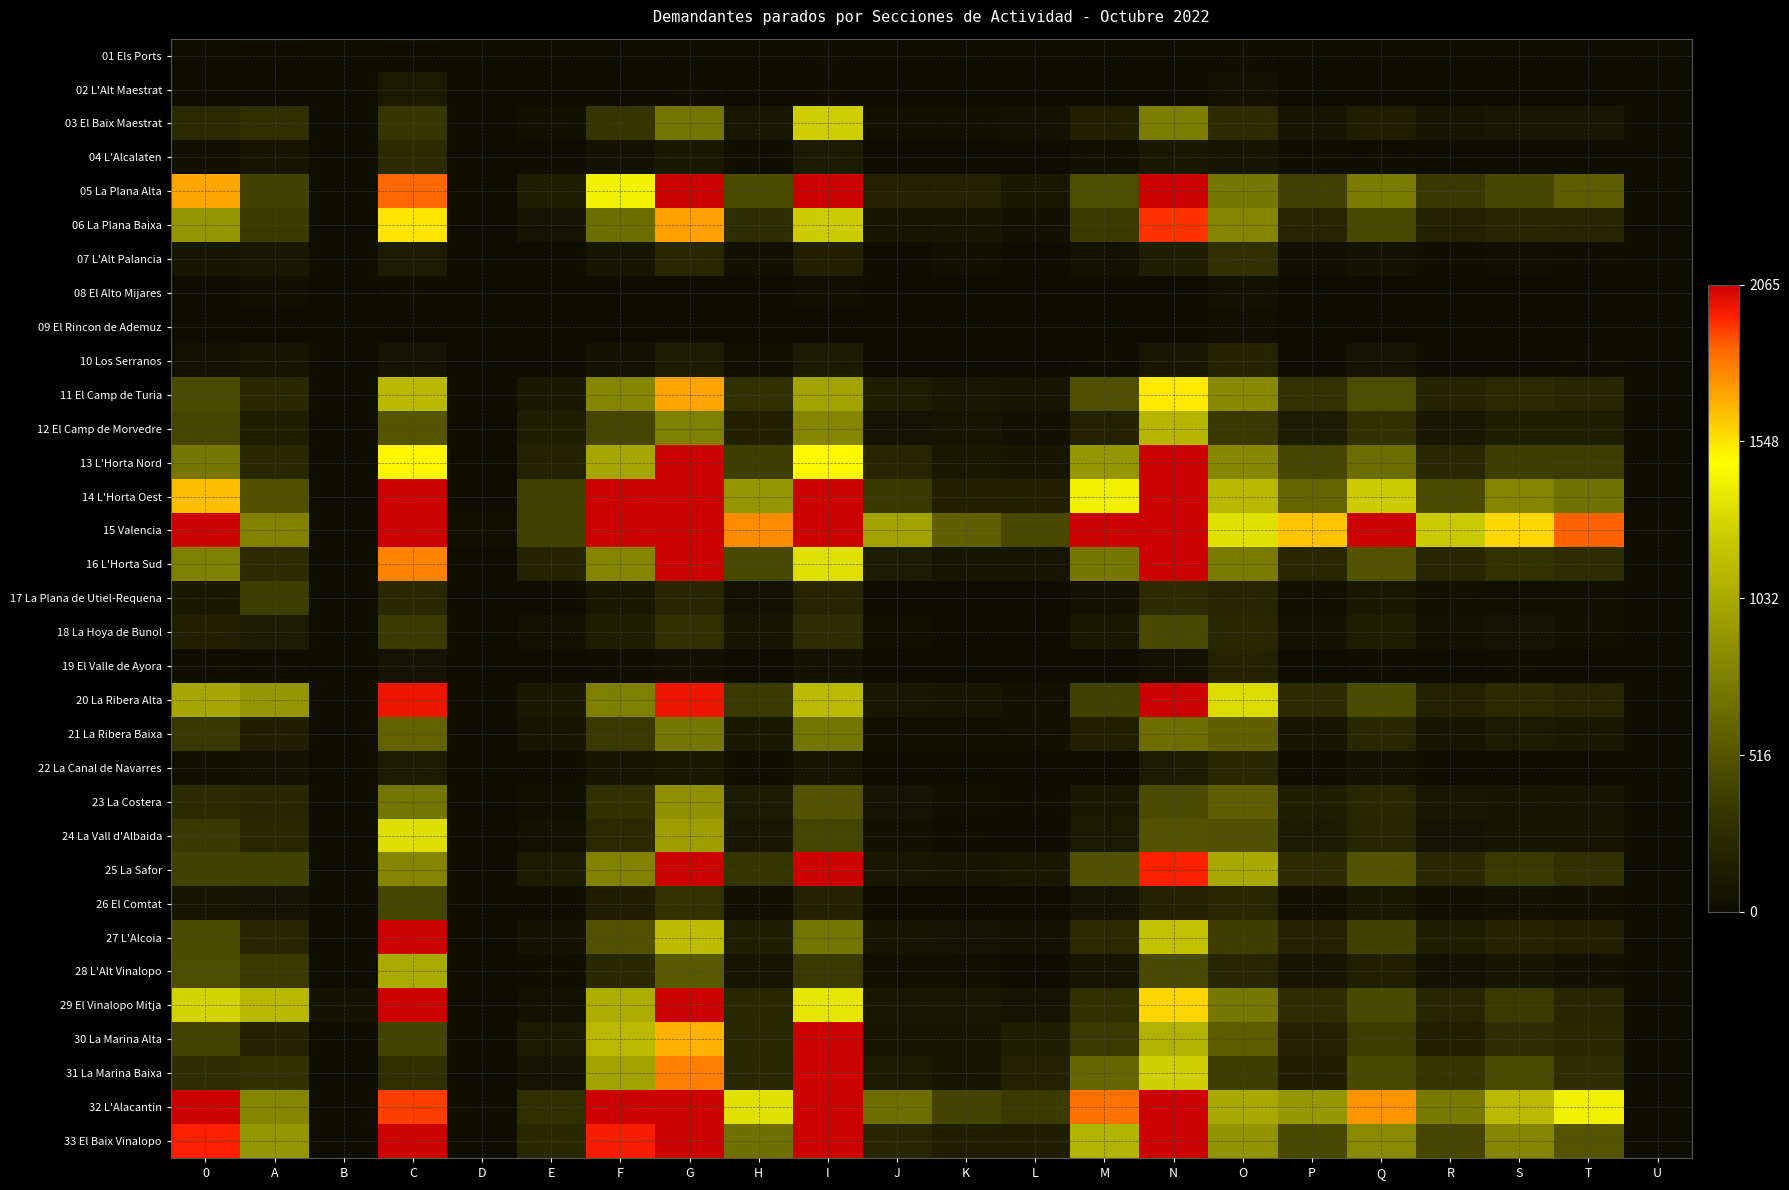

Reading left to right, list all the values displayed in this chart.

01 Els Ports: 0=5	A=11	B=1	C=12	D=1	E=1	F=7	G=8	H=4	I=17	J=2	K=1	L=0	M=1	N=6	O=23	P=4	Q=5	R=0	S=2	T=1	U=1
02 L'Alt Maestrat: 0=14	A=13	B=0	C=108	D=0	E=3	F=14	G=24	H=2	I=24	J=0	K=2	L=1	M=6	N=13	O=42	P=3	Q=10	R=1	S=4	T=6	U=0
03 El Baix Maestrat: 0=243	A=286	B=4	C=335	D=2	E=33	F=328	G=706	H=92	I=1246	J=33	K=33	L=46	M=165	N=761	O=263	P=70	Q=146	R=68	S=93	T=91	U=3
04 L'Alcalaten: 0=28	A=71	B=2	C=257	D=1	E=6	F=52	G=100	H=18	I=119	J=3	K=5	L=1	M=40	N=102	O=73	P=18	Q=24	R=8	S=15	T=8	U=0
05 La Plana Alta: 0=1701	A=398	B=15	C=1852	D=5	E=130	F=1422	G=2560	H=460	I=2835	J=176	K=184	L=102	M=473	N=2740	O=722	P=392	Q=746	R=344	S=432	T=569	U=2
06 La Plana Baixa: 0=908	A=371	B=4	C=1545	D=9	E=62	F=669	G=1714	H=271	I=1236	J=79	K=81	L=38	M=365	N=1932	O=805	P=199	Q=438	R=174	S=211	T=200	U=0
07 L'Alt Palancia: 0=84	A=95	B=2	C=122	D=0	E=15	F=78	G=218	H=37	I=163	J=5	K=34	L=3	M=44	N=144	O=292	P=25	Q=49	R=21	S=25	T=23	U=1
08 El Alto Mijares: 0=2	A=28	B=0	C=20	D=0	E=0	F=9	G=12	H=6	I=25	J=1	K=0	L=1	M=11	N=6	O=44	P=1	Q=8	R=6	S=5	T=3	U=0
09 El Rincon de Ademuz: 0=7	A=6	B=1	C=8	D=0	E=2	F=11	G=11	H=3	I=10	J=0	K=3	L=1	M=7	N=12	O=26	P=1	Q=2	R=1	S=0	T=2	U=0
10 Los Serranos: 0=43	A=67	B=7	C=58	D=1	E=9	F=51	G=124	H=30	I=120	J=12	K=7	L=2	M=17	N=90	O=190	P=11	Q=59	R=10	S=11	T=20	U=0
11 El Camp de Turia: 0=455	A=242	B=11	C=1117	D=4	E=99	F=810	G=1707	H=297	I=990	J=132	K=95	L=68	M=485	N=1540	O=833	P=308	Q=471	R=189	S=246	T=203	U=4
12 El Camp de Morvedre: 0=434	A=130	B=4	C=524	D=2	E=139	F=422	G=781	H=166	I=811	J=61	K=67	L=39	M=179	N=1098	O=339	P=127	Q=306	R=94	S=130	T=131	U=1
13 L'Horta Nord: 0=725	A=231	B=3	C=1502	D=8	E=184	F=1012	G=2119	H=380	I=1499	J=197	K=103	L=84	M=917	N=2160	O=827	P=429	Q=656	R=232	S=384	T=374	U=0
14 L'Horta Oest: 0=1642	A=494	B=14	C=3519	D=13	E=405	F=2113	G=4140	H=904	I=2779	J=342	K=162	L=156	M=1417	N=5126	O=1115	P=612	Q=1236	R=455	S=801	T=689	U=4
15 Valencia: 0=2875	A=794	B=6	C=3868	D=31	E=405	F=3277	G=7442	H=1765	I=6084	J=983	K=584	L=436	M=3654	N=8744	O=1347	P=1627	Q=2370	R=1227	S=1581	T=1856	U=17
16 L'Horta Sud: 0=776	A=265	B=6	C=1789	D=5	E=186	F=809	G=2147	H=438	I=1336	J=129	K=79	L=65	M=733	N=2234	O=743	P=231	Q=514	R=204	S=308	T=268	U=2
17 La Plana de Utiel-Requena: 0=101	A=374	B=1	C=242	D=1	E=8	F=99	G=206	H=41	I=199	J=7	K=13	L=3	M=50	N=263	O=201	P=33	Q=103	R=35	S=29	T=30	U=0
18 La Hoya de Bunol: 0=160	A=127	B=1	C=368	D=0	E=45	F=142	G=295	H=85	I=267	J=27	K=15	L=11	M=97	N=446	O=218	P=50	Q=143	R=45	S=57	T=38	U=0
19 El Valle de Ayora: 0=19	A=19	B=0	C=60	D=0	E=3	F=23	G=35	H=15	I=47	J=3	K=2	L=2	M=13	N=46	O=180	P=7	Q=21	R=1	S=18	T=13	U=0
20 La Ribera Alta: 0=1014	A=904	B=5	C=2000	D=7	E=102	F=768	G=2000	H=360	I=1137	J=95	K=87	L=39	M=403	N=2090	O=1307	P=265	Q=462	R=173	S=256	T=198	U=2
21 La Ribera Baixa: 0=345	A=153	B=0	C=603	D=0	E=79	F=350	G=722	H=104	I=708	J=28	K=29	L=38	M=155	N=664	O=587	P=85	Q=227	R=78	S=118	T=99	U=1
22 La Canal de Navarres: 0=37	A=55	B=1	C=125	D=1	E=8	F=78	G=104	H=24	I=71	J=6	K=6	L=4	M=10	N=127	O=228	P=23	Q=52	R=12	S=11	T=11	U=0
23 La Costera: 0=256	A=213	B=1	C=703	D=0	E=31	F=305	G=881	H=116	I=513	J=62	K=31	L=20	M=102	N=464	O=578	P=132	Q=230	R=90	S=88	T=69	U=1
24 La Vall d'Albaida: 0=342	A=233	B=2	C=1324	D=3	E=44	F=249	G=958	H=89	I=426	J=35	K=24	L=10	M=106	N=509	O=490	P=114	Q=206	R=64	S=88	T=78	U=0
25 La Safor: 0=398	A=396	B=5	C=803	D=7	E=119	F=794	G=2146	H=325	I=2087	J=90	K=84	L=101	M=492	N=1966	O=1017	P=263	Q=515	R=237	S=353	T=297	U=5
26 El Comtat: 0=85	A=63	B=1	C=425	D=0	E=7	F=148	G=310	H=26	I=185	J=15	K=10	L=7	M=57	N=182	O=227	P=34	Q=97	R=29	S=41	T=34	U=1
27 L'Alcoia: 0=458	A=202	B=5	C=2169	D=2	E=56	F=508	G=1139	H=144	I=702	J=77	K=63	L=43	M=245	N=1177	O=381	P=176	Q=397	R=144	S=188	T=158	U=1
28 L'Alt Vinalopo: 0=470	A=351	B=7	C=1035	D=1	E=17	F=234	G=543	H=65	I=348	J=26	K=32	L=9	M=78	N=451	O=210	P=78	Q=161	R=47	S=82	T=38	U=0
29 El Vinalopo Mitja: 0=1278	A=1118	B=49	C=3606	D=4	E=47	F=1049	G=2110	H=237	I=1370	J=95	K=89	L=59	M=306	N=1582	O=726	P=273	Q=445	R=211	S=360	T=216	U=0
30 La Marina Alta: 0=418	A=185	B=2	C=412	D=1	E=106	F=1123	G=1672	H=241	I=2273	J=82	K=84	L=144	M=363	N=1075	O=572	P=170	Q=375	R=159	S=279	T=242	U=0
31 La Marina Baixa: 0=280	A=295	B=1	C=290	D=2	E=61	F=978	G=1793	H=229	I=3389	J=118	K=87	L=177	M=629	N=1256	O=387	P=149	Q=444	R=330	S=460	T=282	U=1
32 L'Alacantin: 0=3454	A=812	B=13	C=1914	D=18	E=283	F=3610	G=6136	H=1338	I=5595	J=675	K=416	L=366	M=1827	N=6749	O=1020	P=921	Q=1748	R=741	S=1128	T=1417	U=10
33 El Baix Vinalopo: 0=1966	A=910	B=7	C=5237	D=12	E=242	F=1969	G=4619	H=678	I=2936	J=212	K=147	L=152	M=1087	N=3095	O=898	P=447	Q=842	R=430	S=814	T=519	U=10